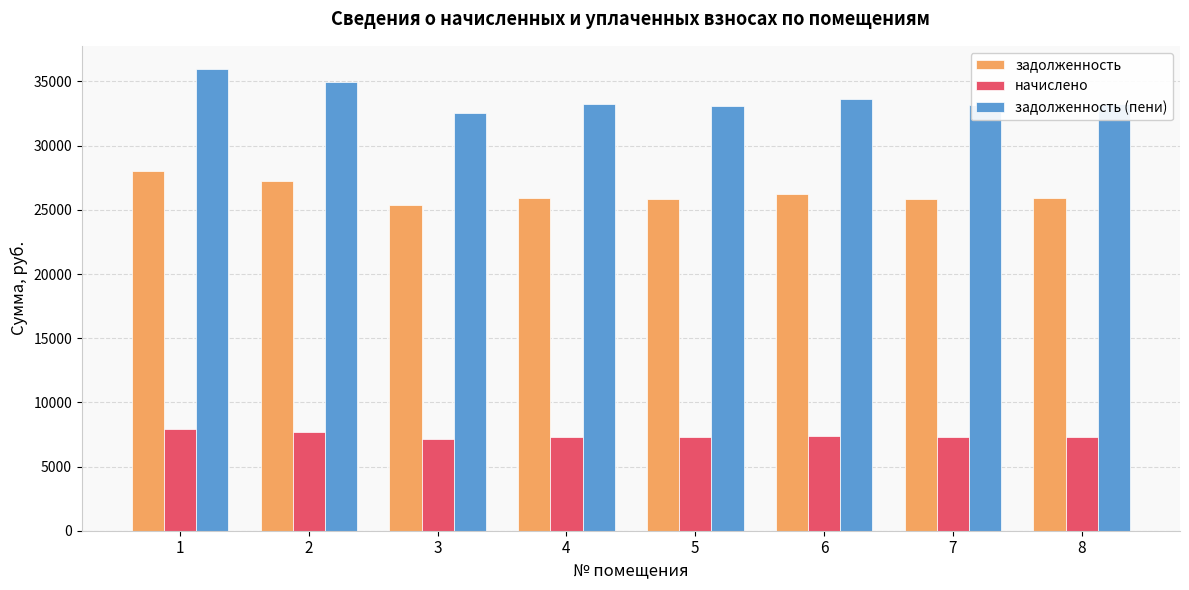

What is the minimum value for задолженность (пени)?

32563.0